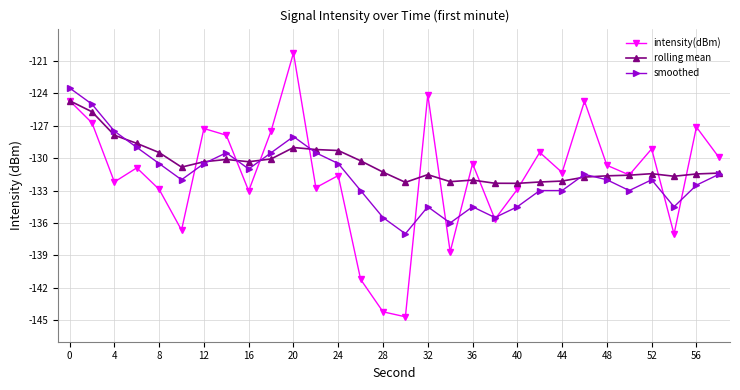

Which series has the largest range (max minus min)?

intensity(dBm)